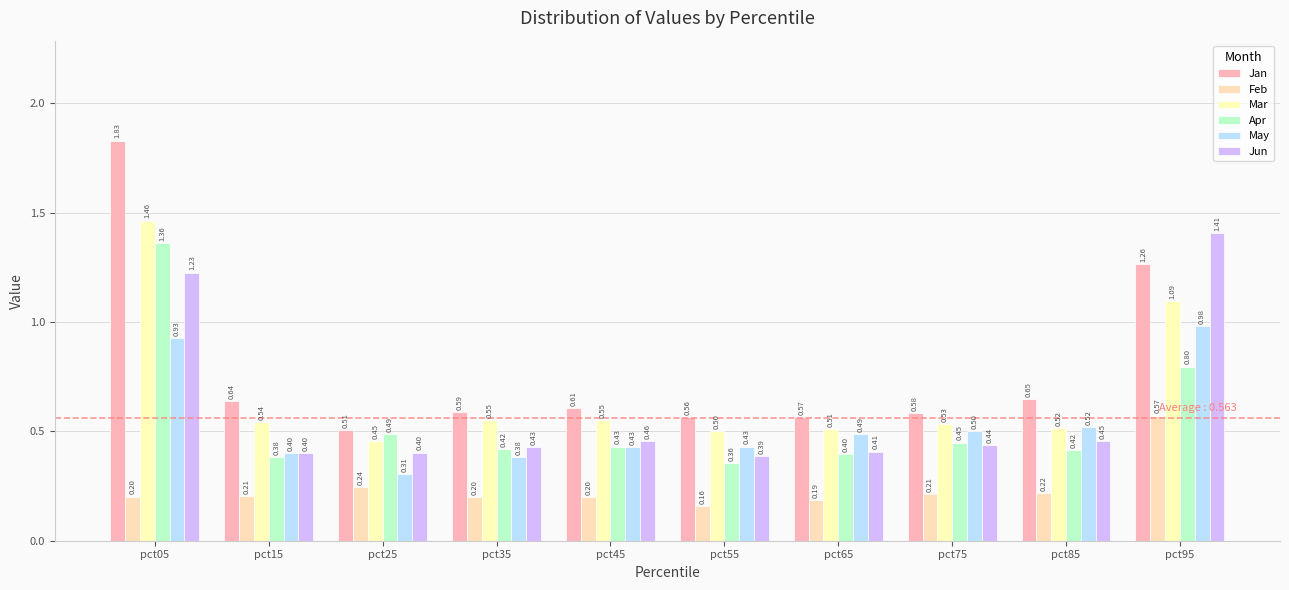

Which series has the largest range (max minus min)?

Jan